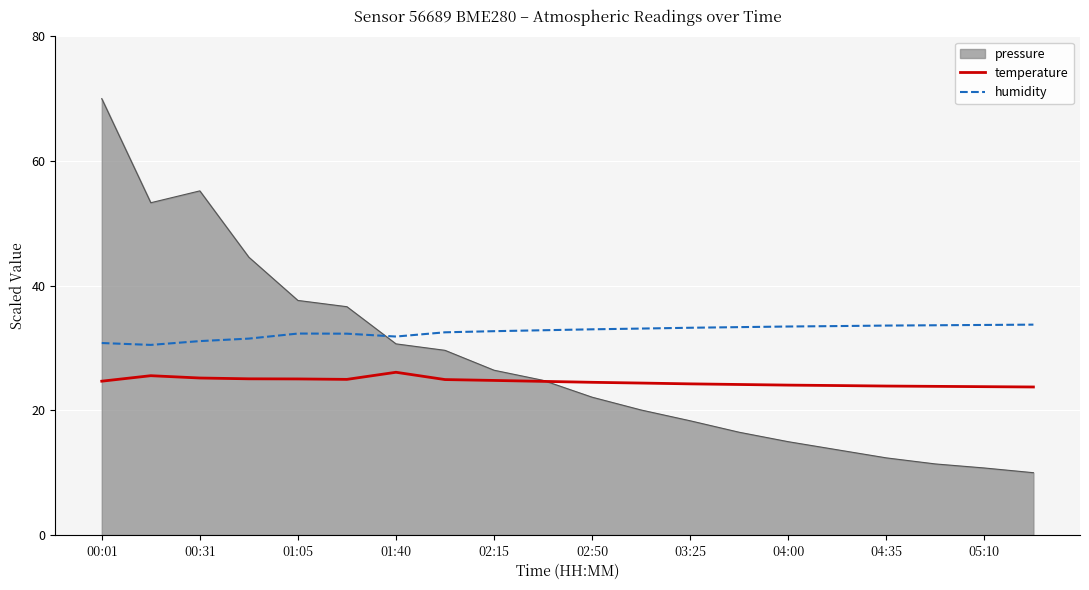

Which series has the largest range (max minus min)?

pressure